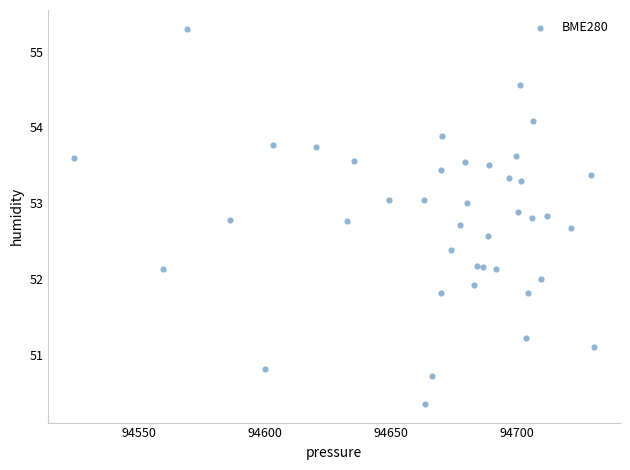

What is the range of X values (max minus min)?

206.6